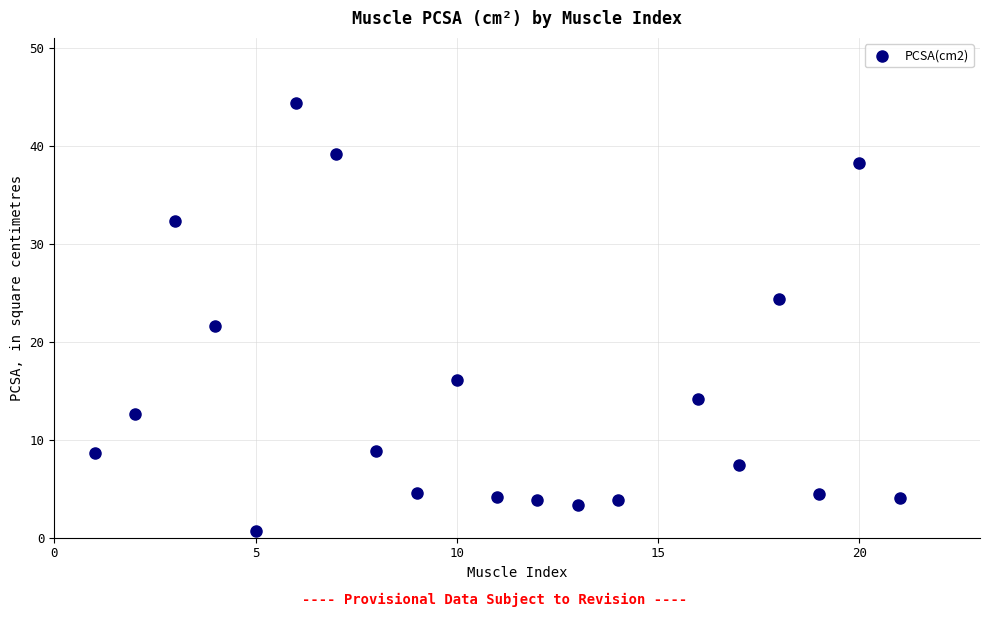

What is the range of X values (max minus min)?

20.0